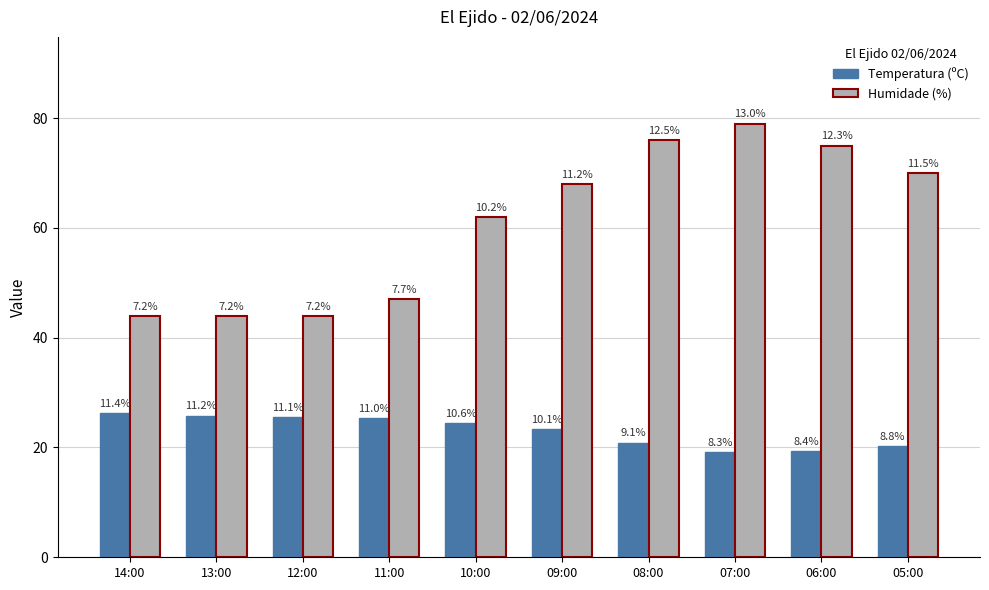

Is the value of Humidade (%) at 09:00 greater than the value of Temperatura (ºC) at 06:00?

Yes